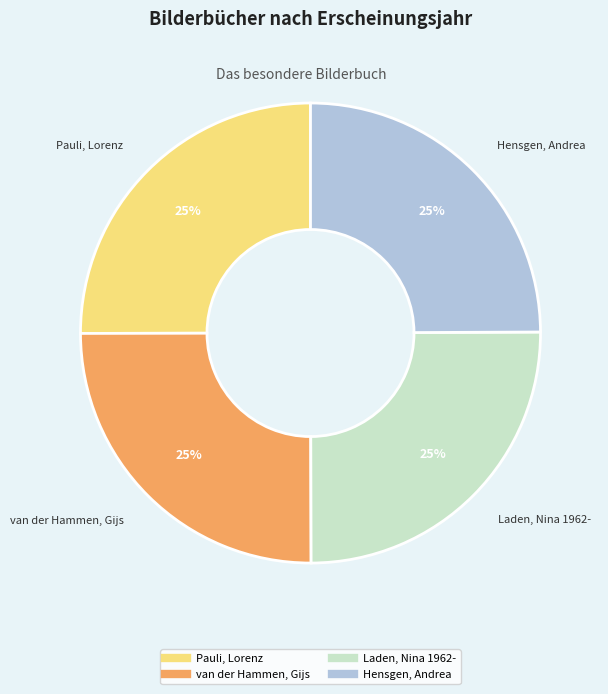

Does any single category account for the majority?

No